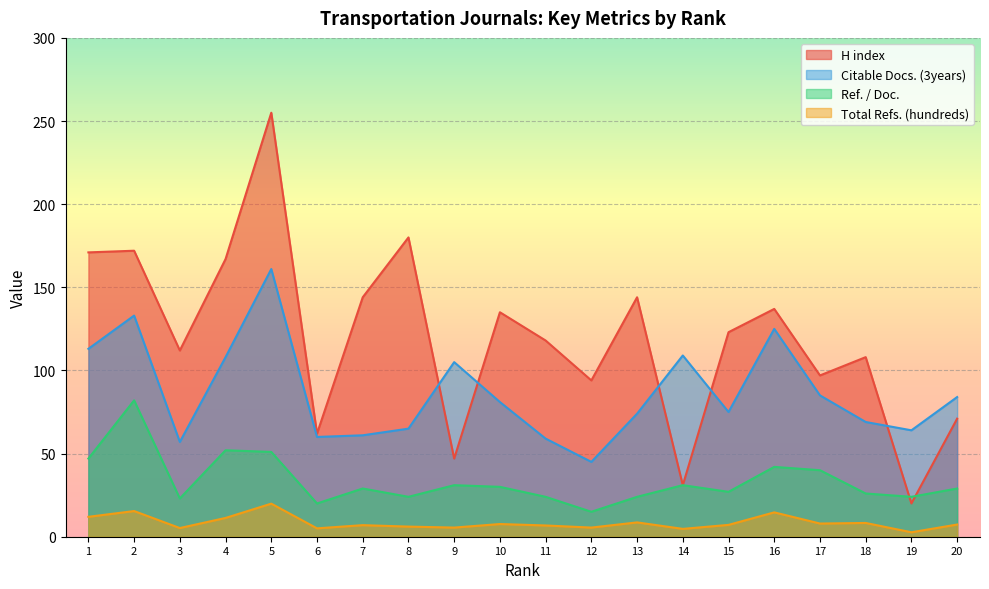

At how many categories does at least one series exceed 35?

20